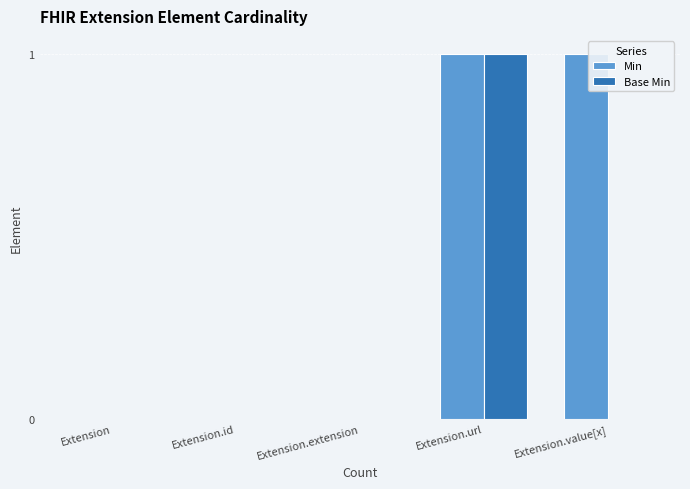

Reading right to left, list all the values displayed in this chart.

Min: 1	1	0	0	0
Base Min: 0	1	0	0	0